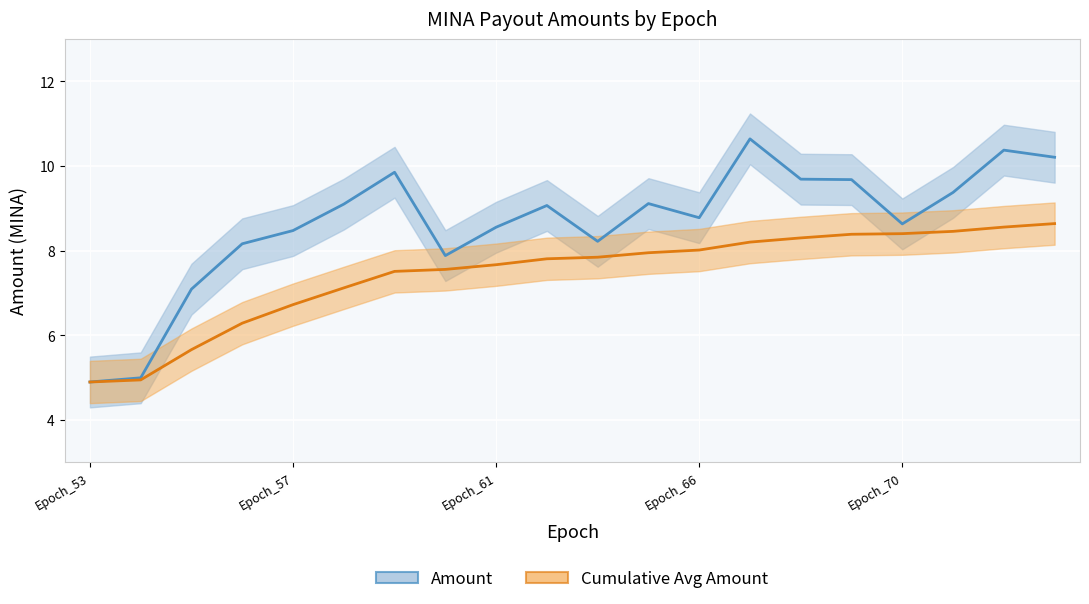

List the labels in order of value, largest first.

Epoch_67, Epoch_72, Epoch_73, Epoch_59, Epoch_68, Epoch_69, Epoch_71, Epoch_65, Epoch_58, Epoch_62, Epoch_66, Epoch_70, Epoch_61, Epoch_57, Epoch_63, Epoch_56, Epoch_60, Epoch_55, Epoch_54, Epoch_53